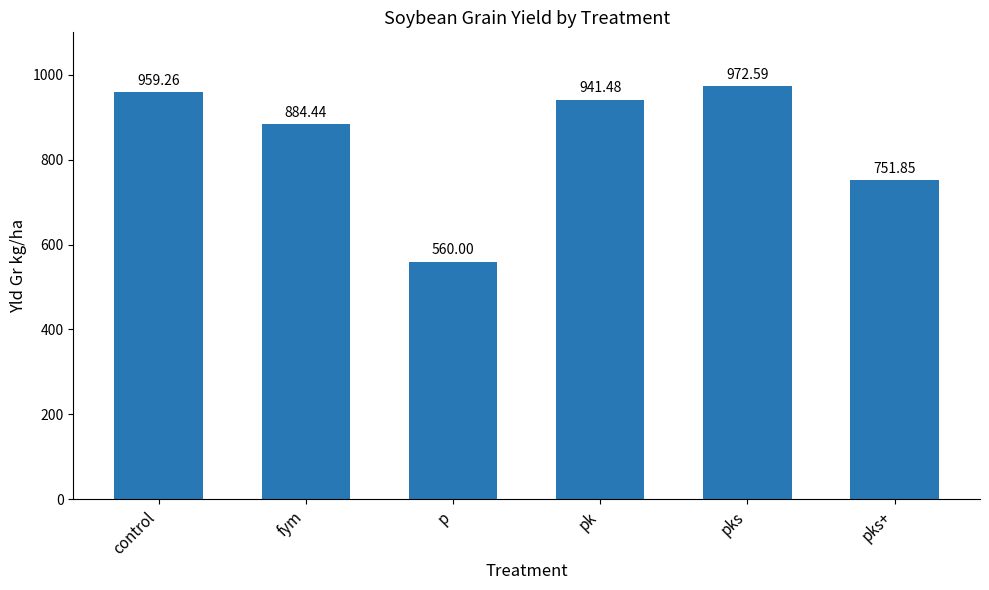

What is the sum of the values at fym and pks+?

1636.3